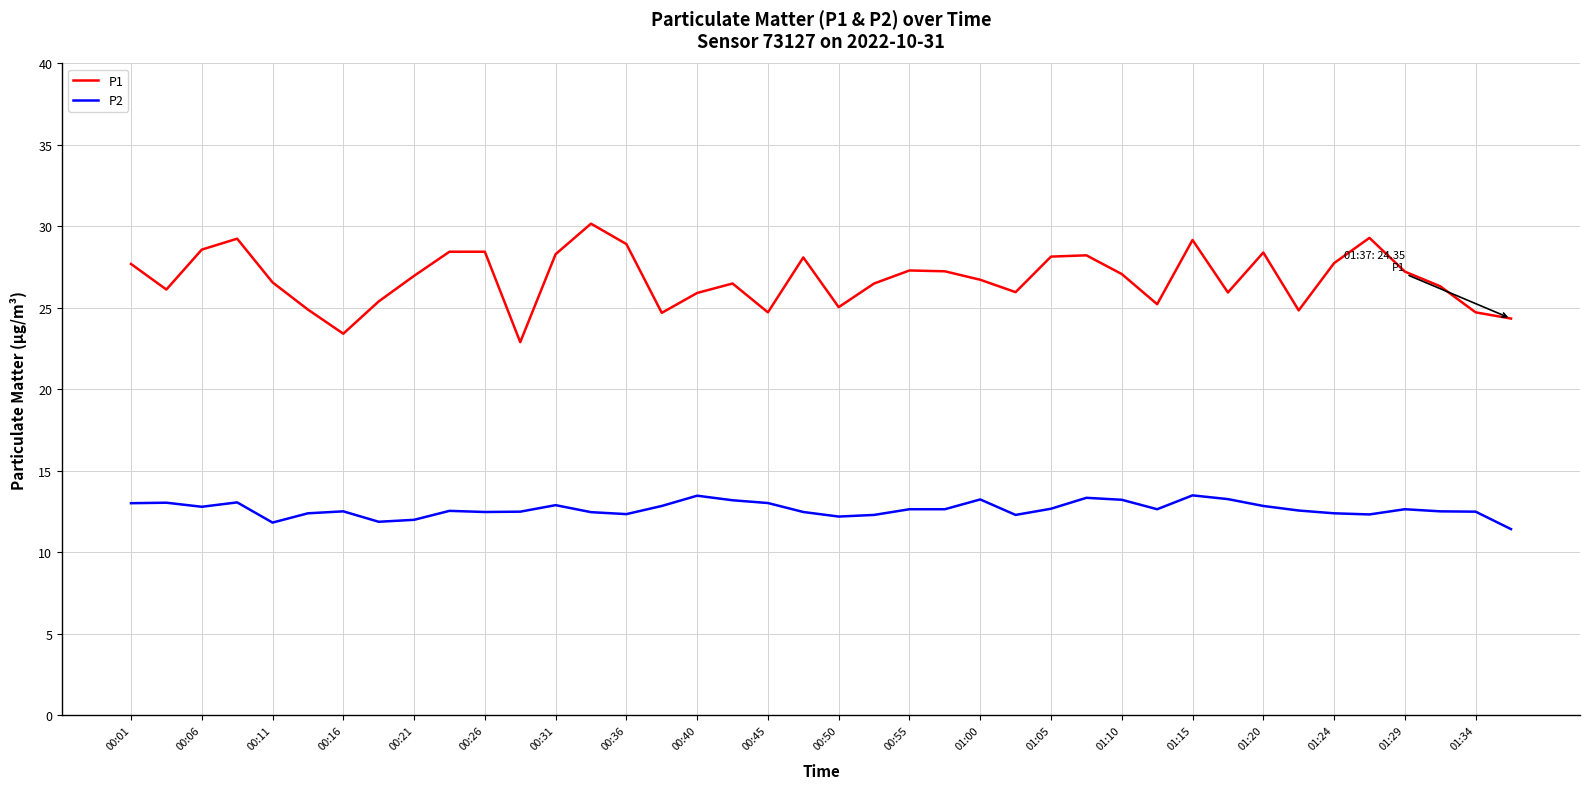

What is the smallest value displayed?

11.4